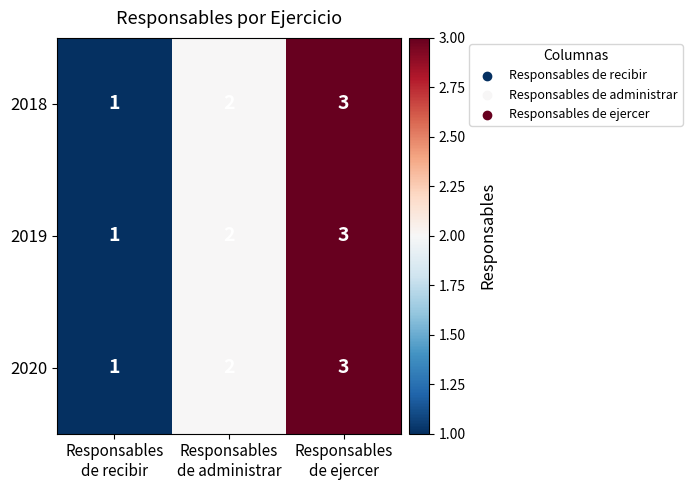

What is the sum of all 2018 values?

6